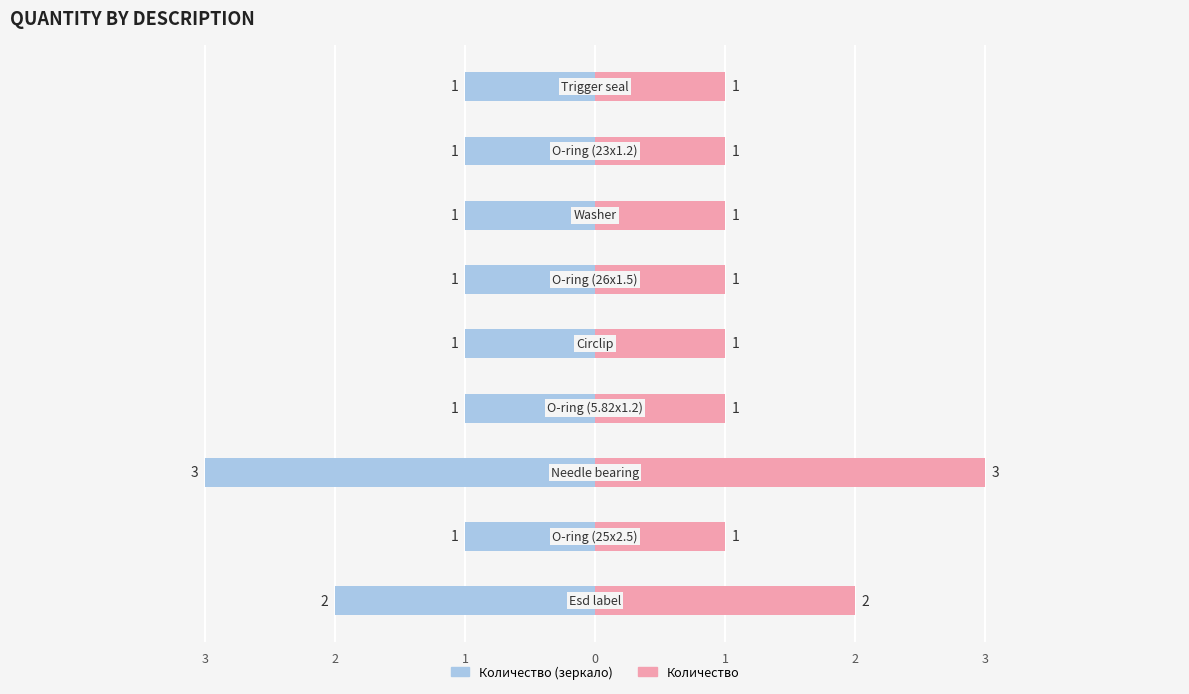

Does the chart contain stacked bars?

No